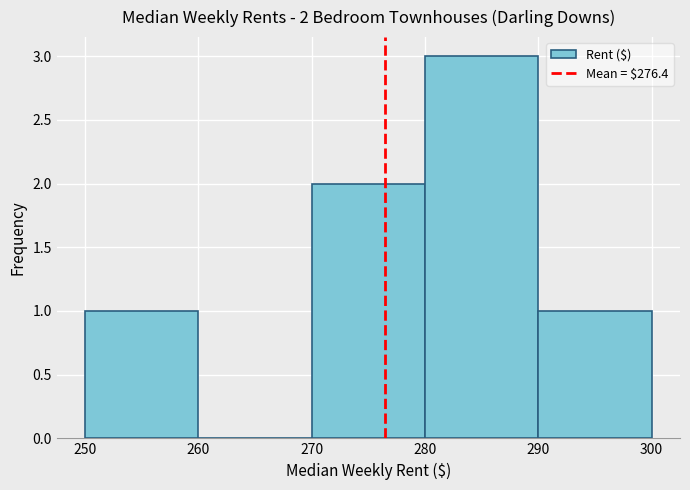

Over which range of the x-axis is the bar tallest?

280 to 290